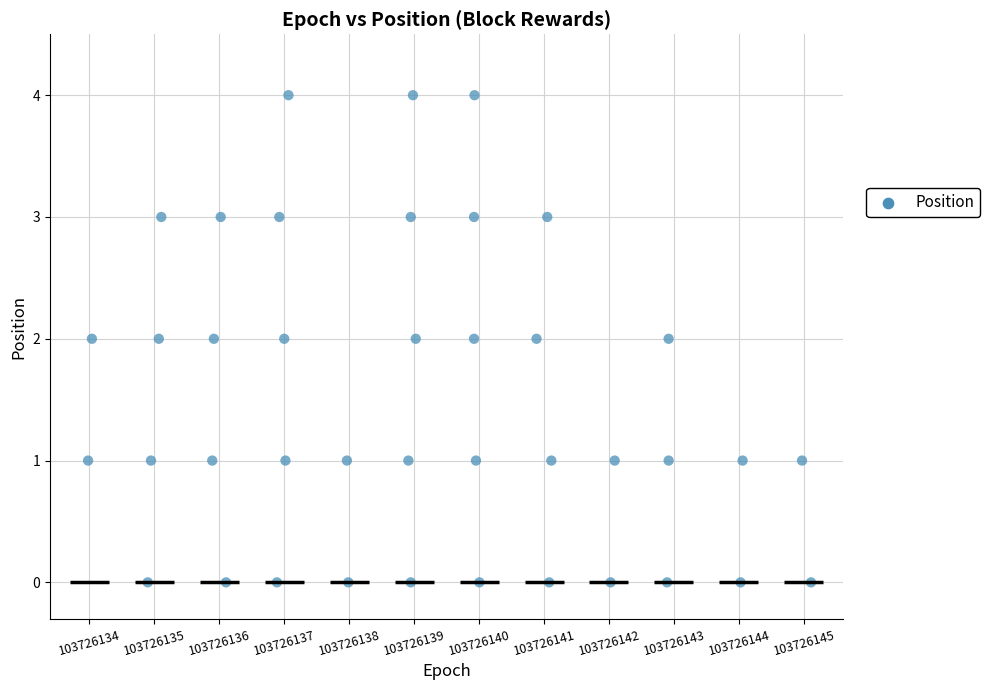

What is the range of Y values (max minus min)?

4